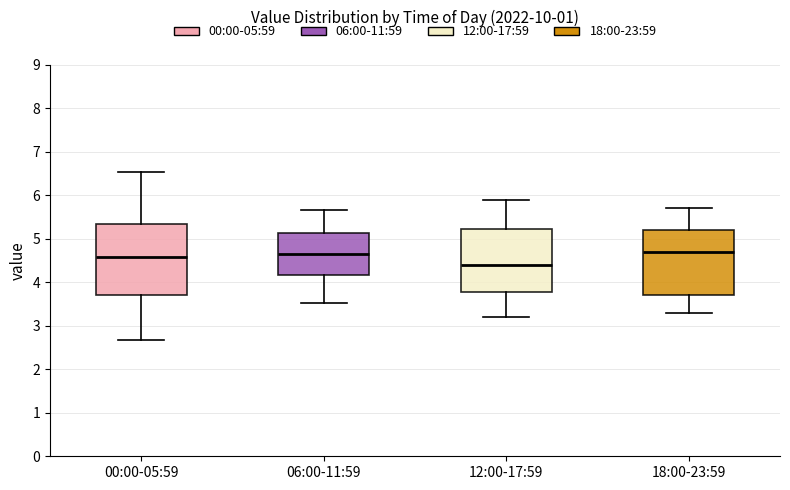

Where is the upper edge of the box for 00:00-05:59 on the y-axis? The values are not printed on the chart, so give them approximately, as read against the axis.

5.3